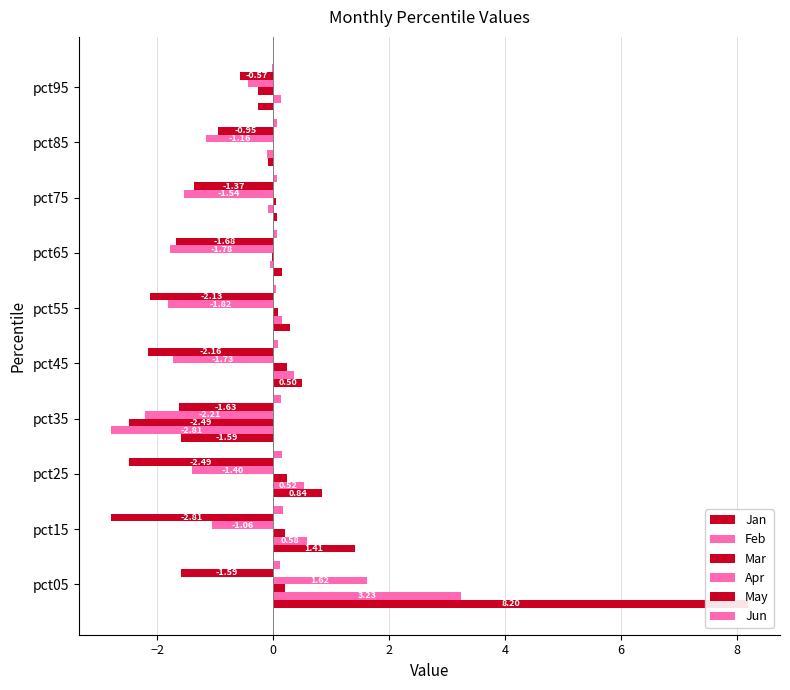

What are all the series names shown in the legend?

Jan, Feb, Mar, Apr, May, Jun